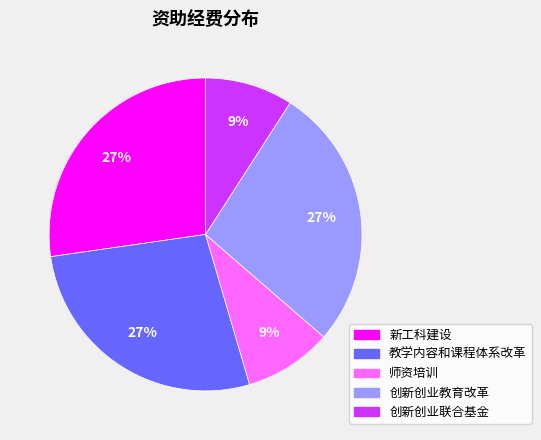

Count the number of slices in the pie.

5